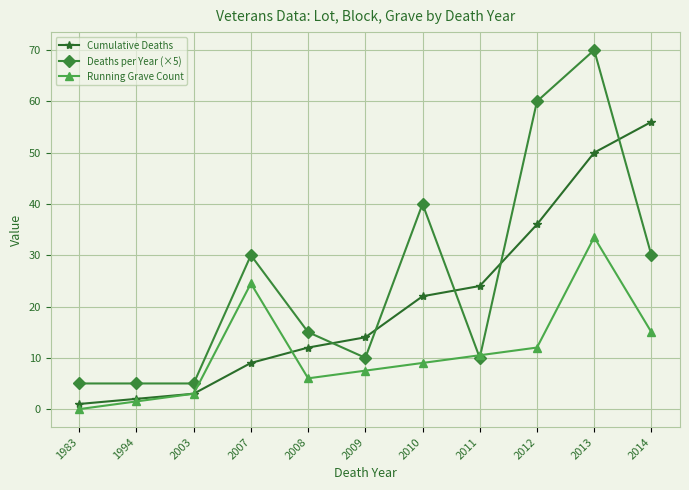

Is it true that Deaths per Year (×5) equals 5.0 at 1983?

True